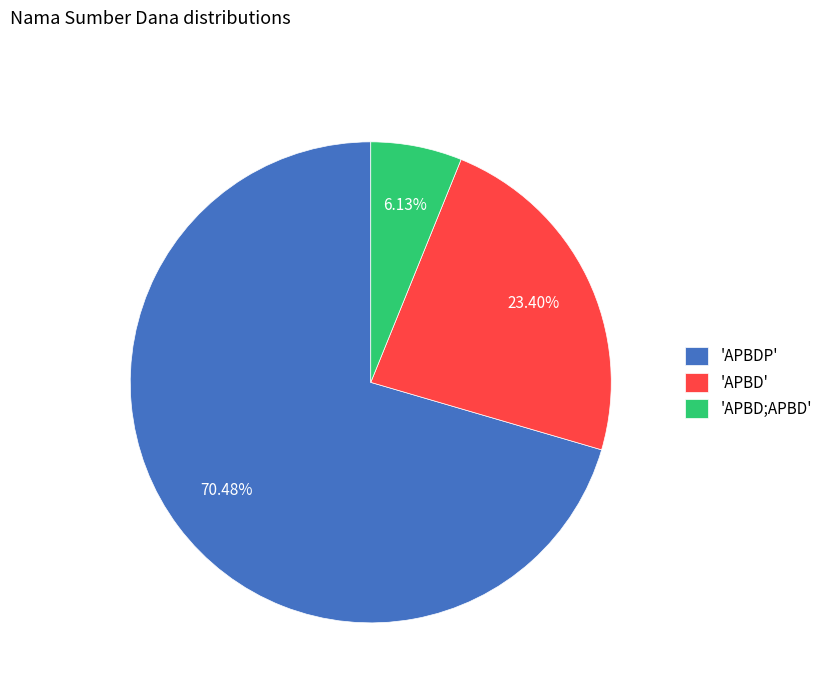

Approximately how many times larger is the value at 'APBDP' compared to 'APBD;APBD'?

11.5